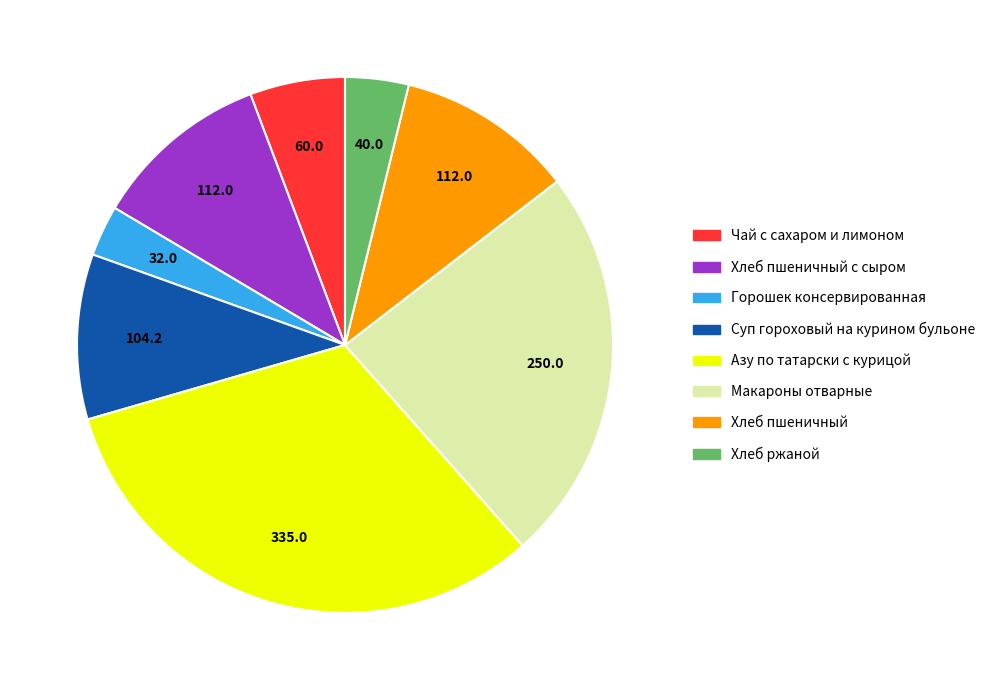

The Чай с сахаром и лимоном slice represents 1% of the pie. True or false?

False